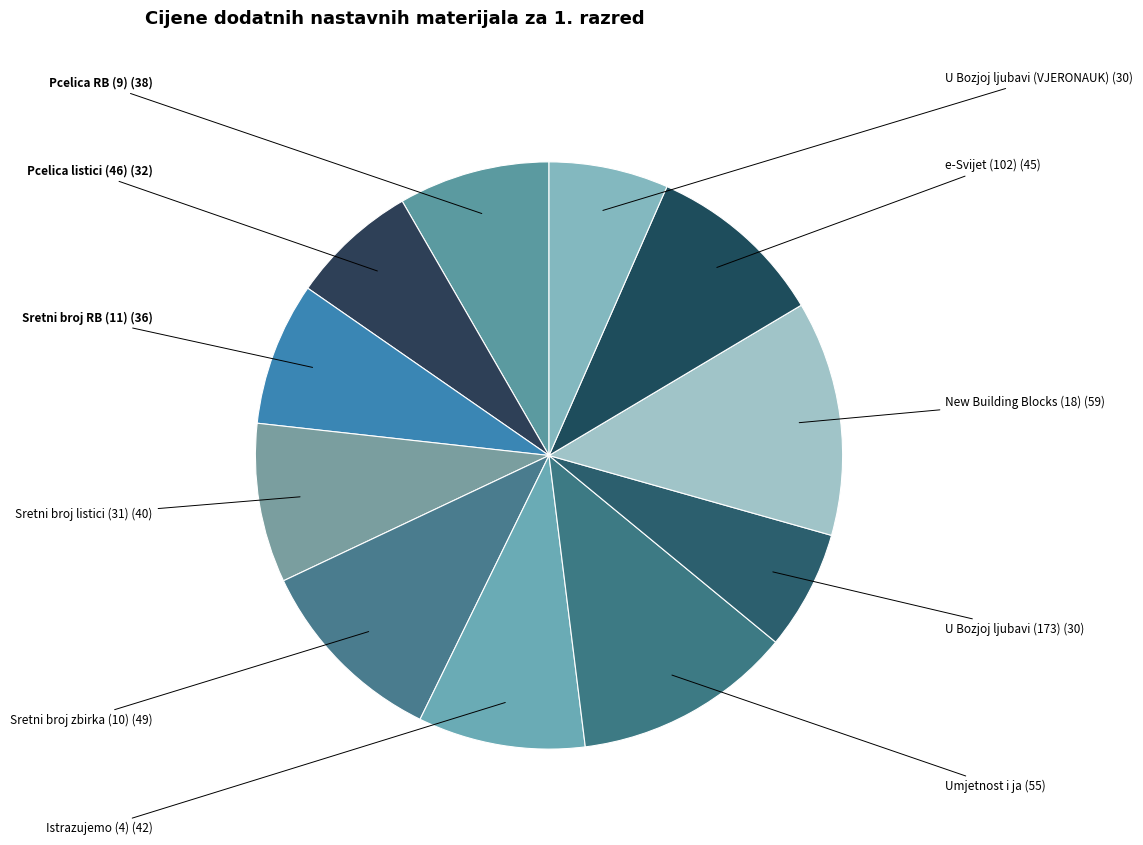

How many segments does this pie chart have?

11